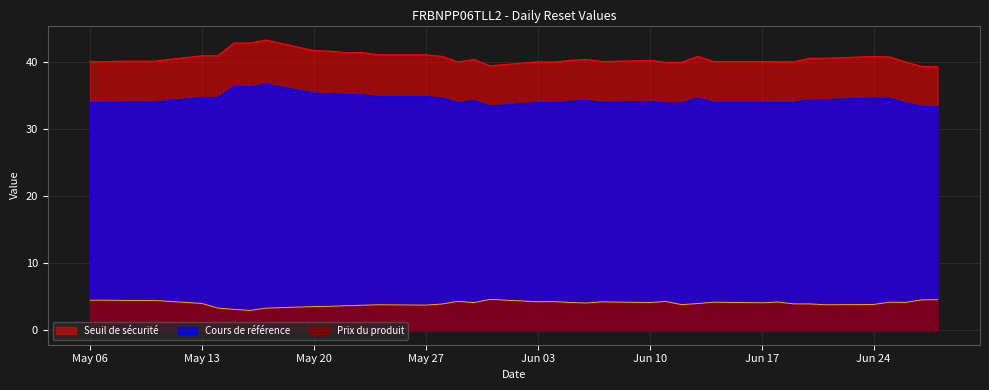

True or false: Cours de référence has a value of 23.7 at 2024-05-28.

False